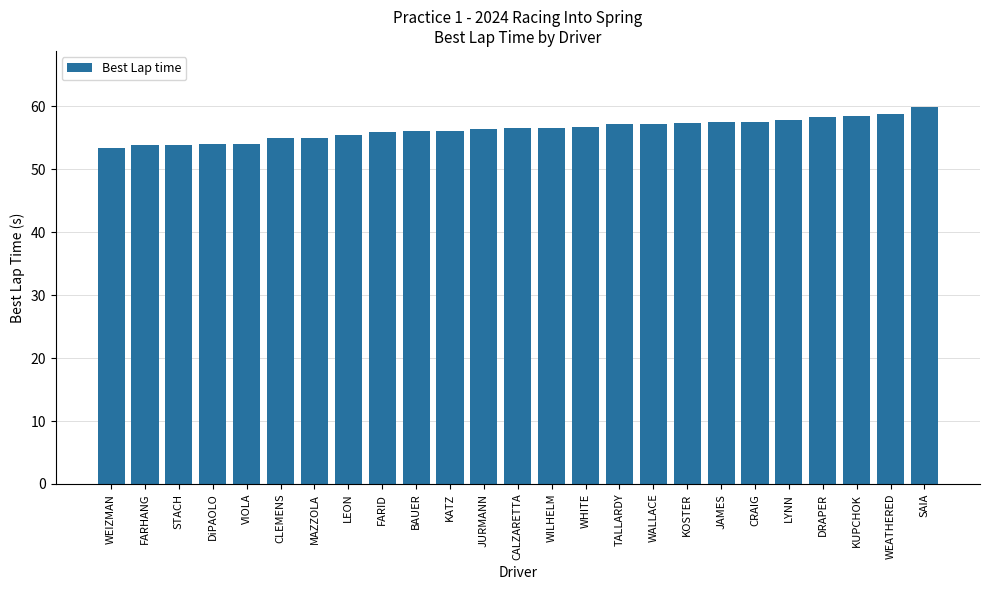

What is the smallest value displayed?

53.4